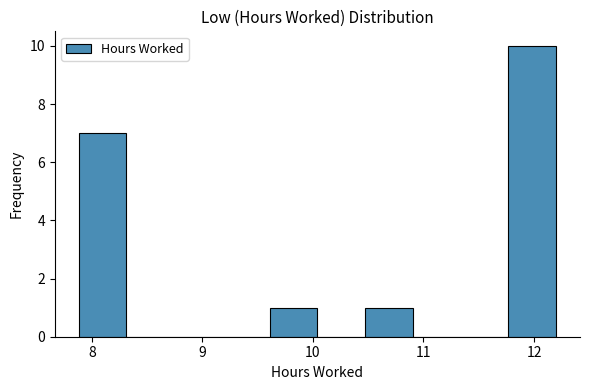

Over which range of the x-axis is the bar tallest?

11.8 to 12.2